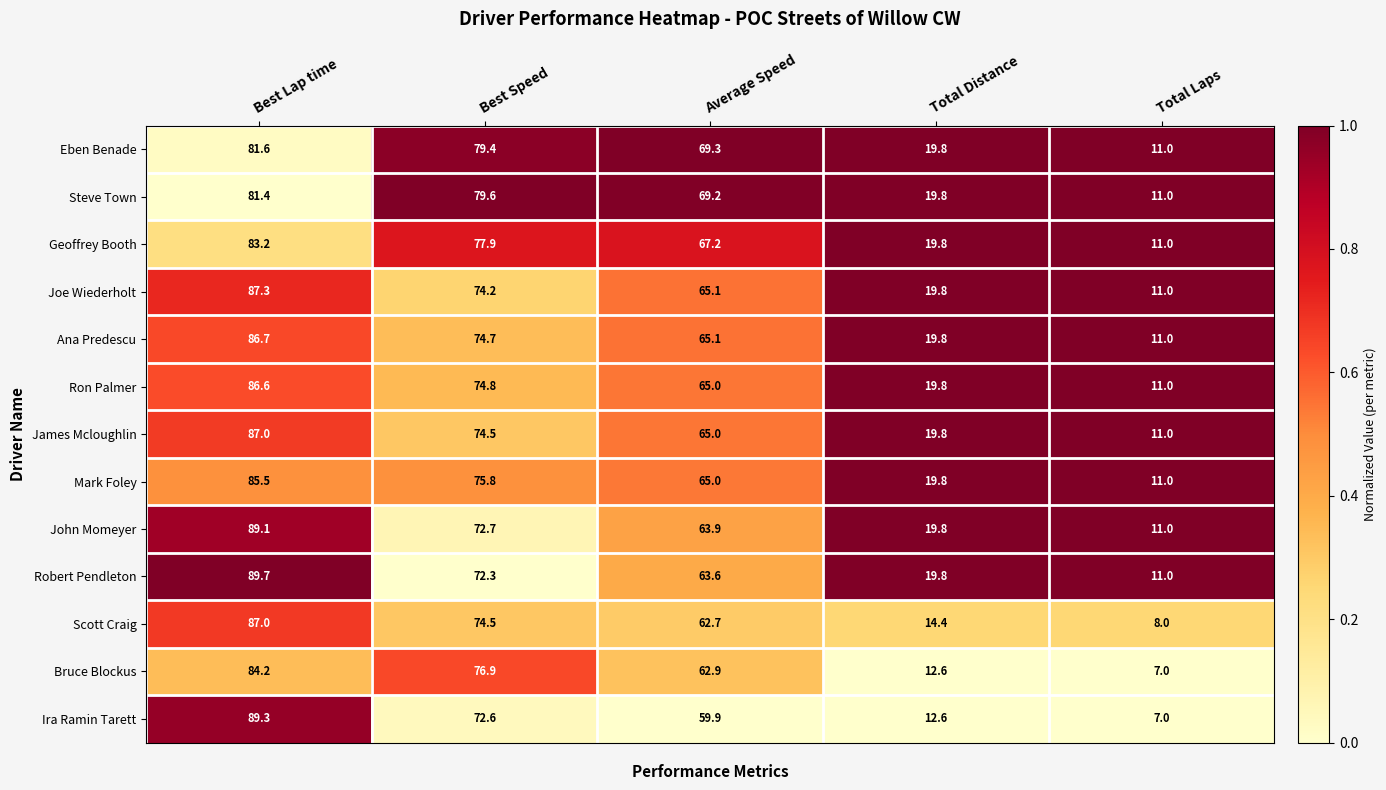

What is the total value across all series at Best Lap time?

1118.6